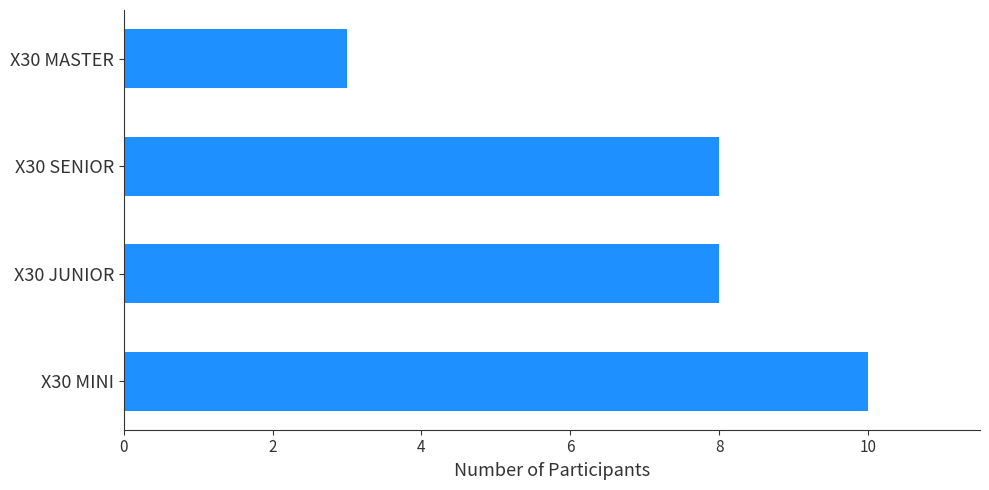

Reading top to bottom, what are all the values shown in this chart?

3	8	8	10